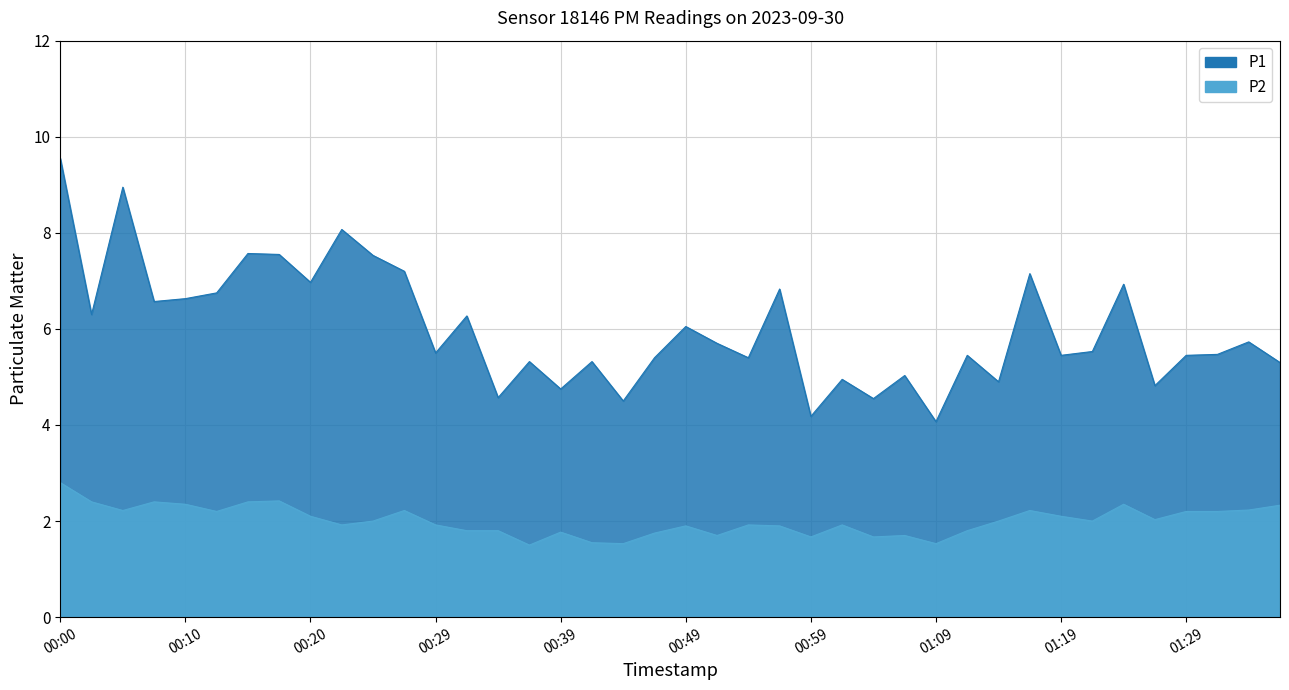

What is the sum of all P2 values?

80.4